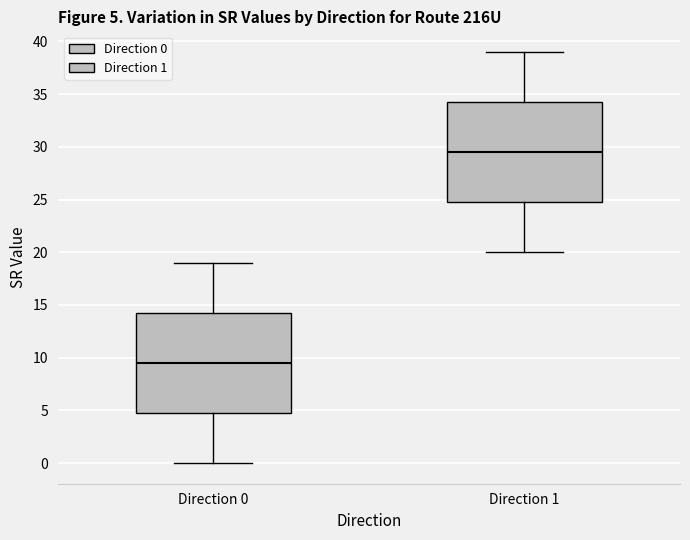

Which box's median line is the lowest?

Direction 0